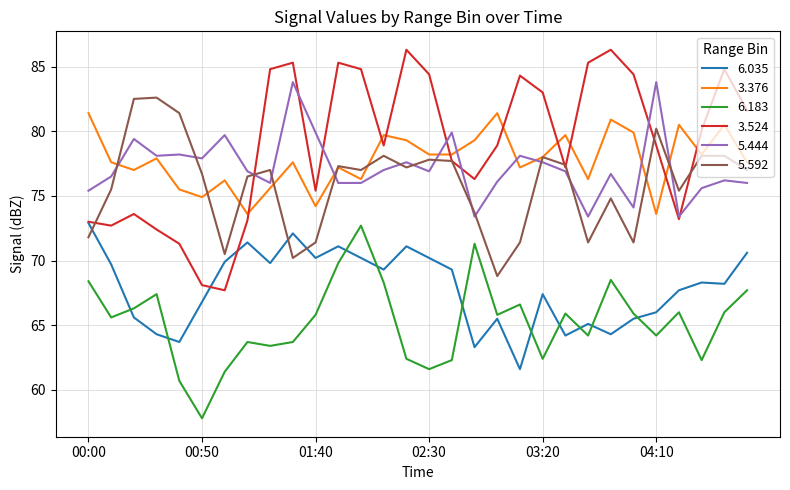

True or false: 6.035 and 3.376 intersect in this chart.

False